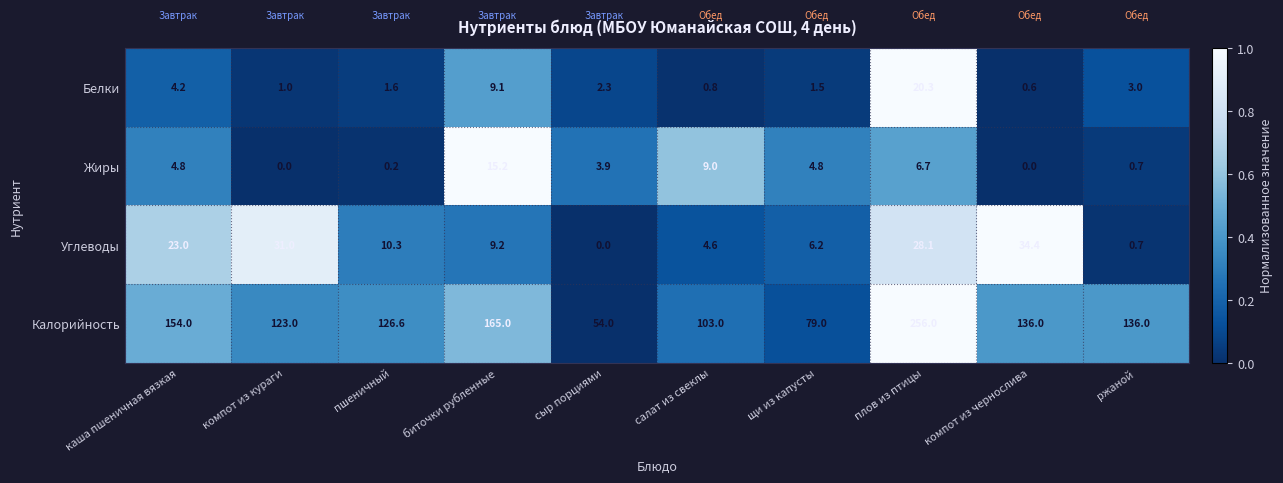

Which series has the widest spread of values?

Калорийность